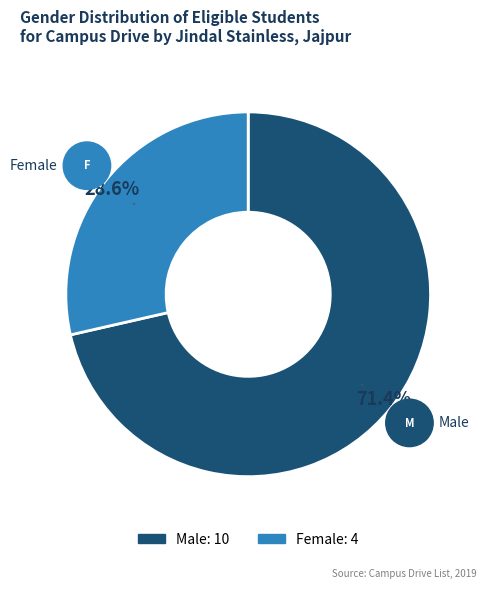

Rank the categories by value from highest to lowest.

Male, Female